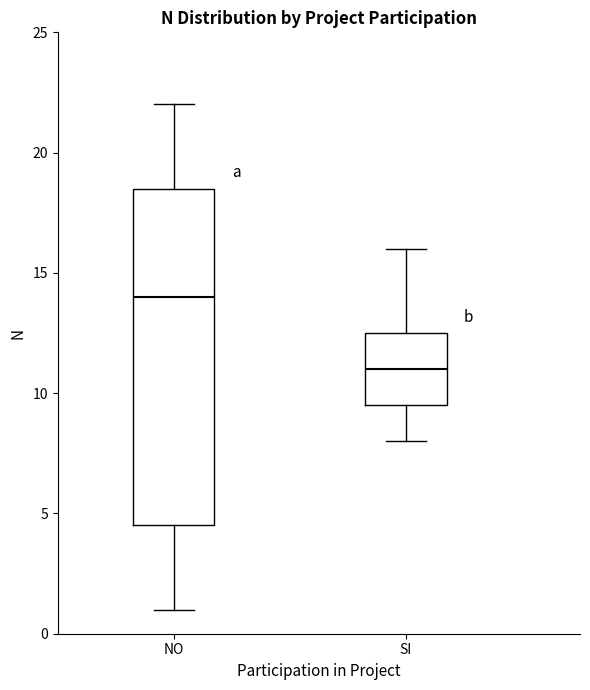

Reading left to right, transcribe this box plot: for each box, give where its median line is, the range the box spans, and where its two whiskers end, as read against the y-axis. The values are not printed on the chart, so give them approximately, as read against the axis.

NO: median 14.0, box 4.5 to 18.5, whiskers 1.0 to 22.0
SI: median 11.0, box 9.5 to 12.5, whiskers 8.0 to 16.0